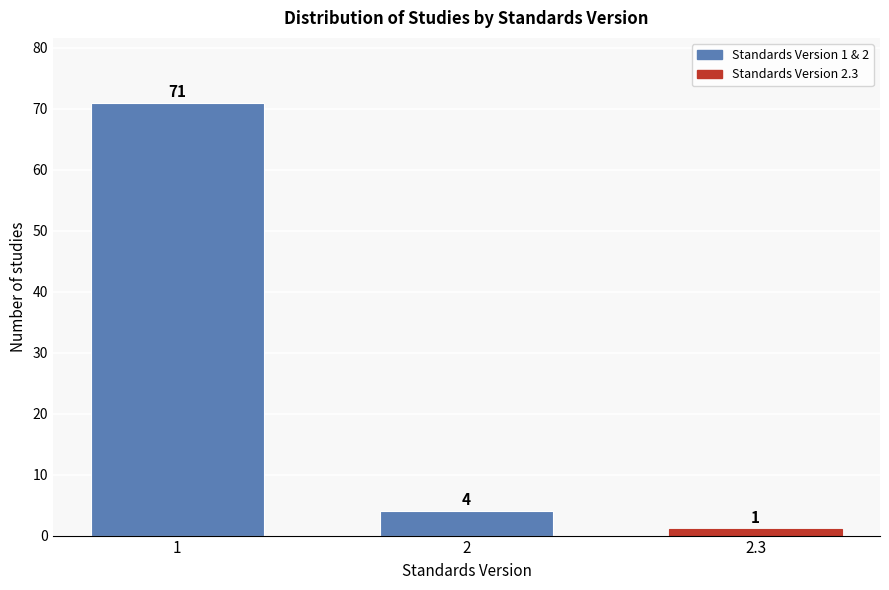

Reading right to left, what are all the values shown in this chart?

1	4	71